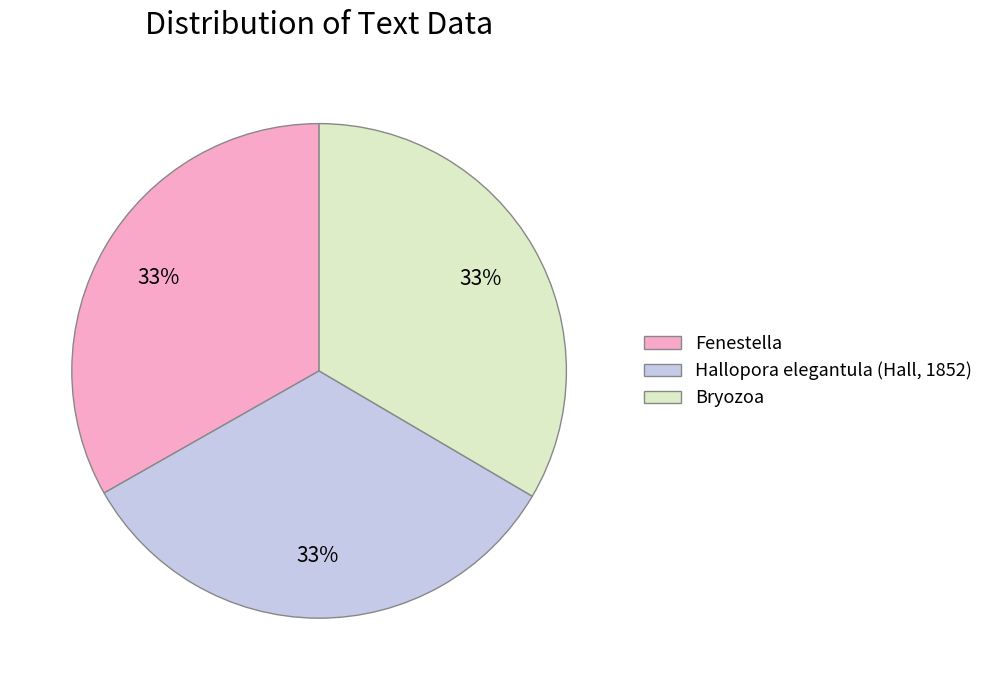

What percentage is the Hallopora elegantula (Hall, 1852) slice, to the nearest percent?

33%